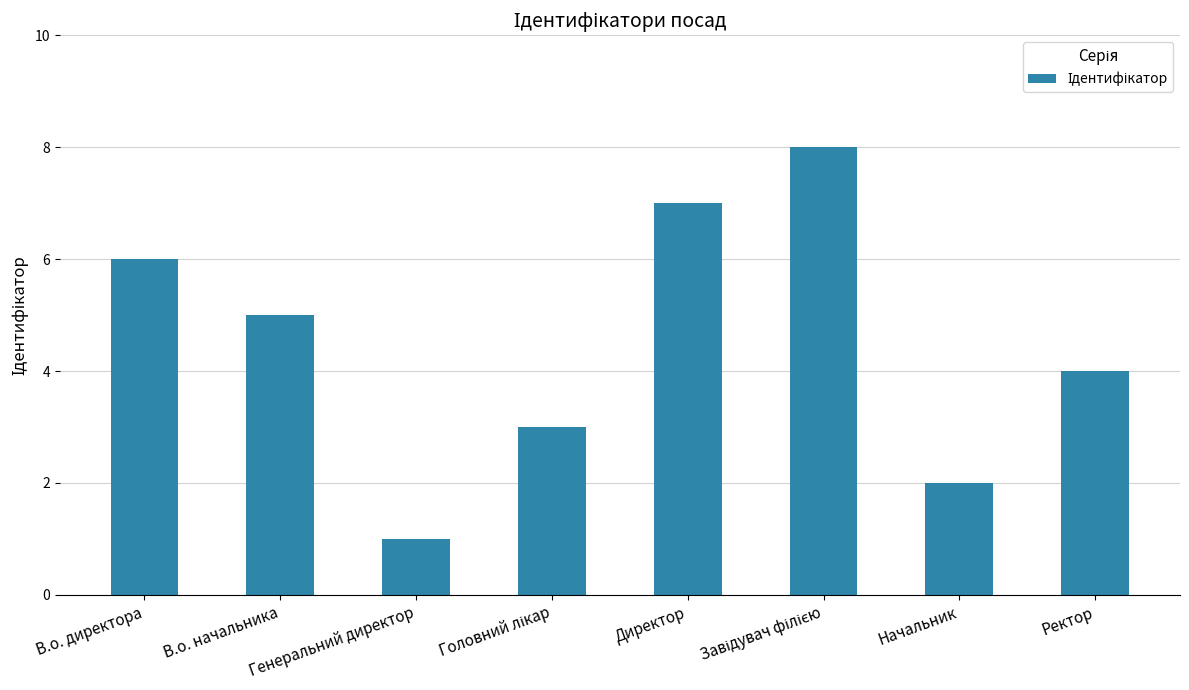

Reading left to right, list all the values displayed in this chart.

6	5	1	3	7	8	2	4